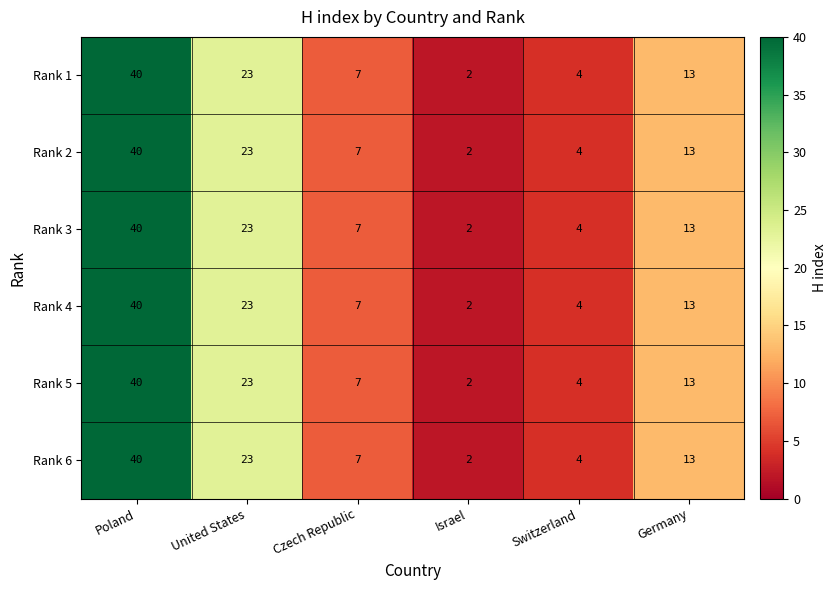

Which category has the highest value across all series?

Poland